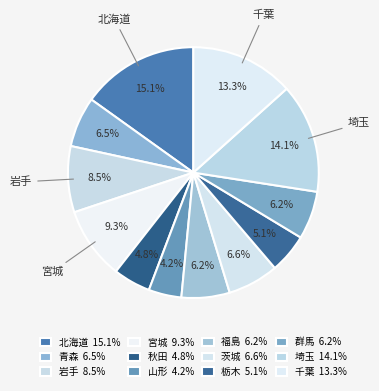

How many slices are in this pie chart?

12